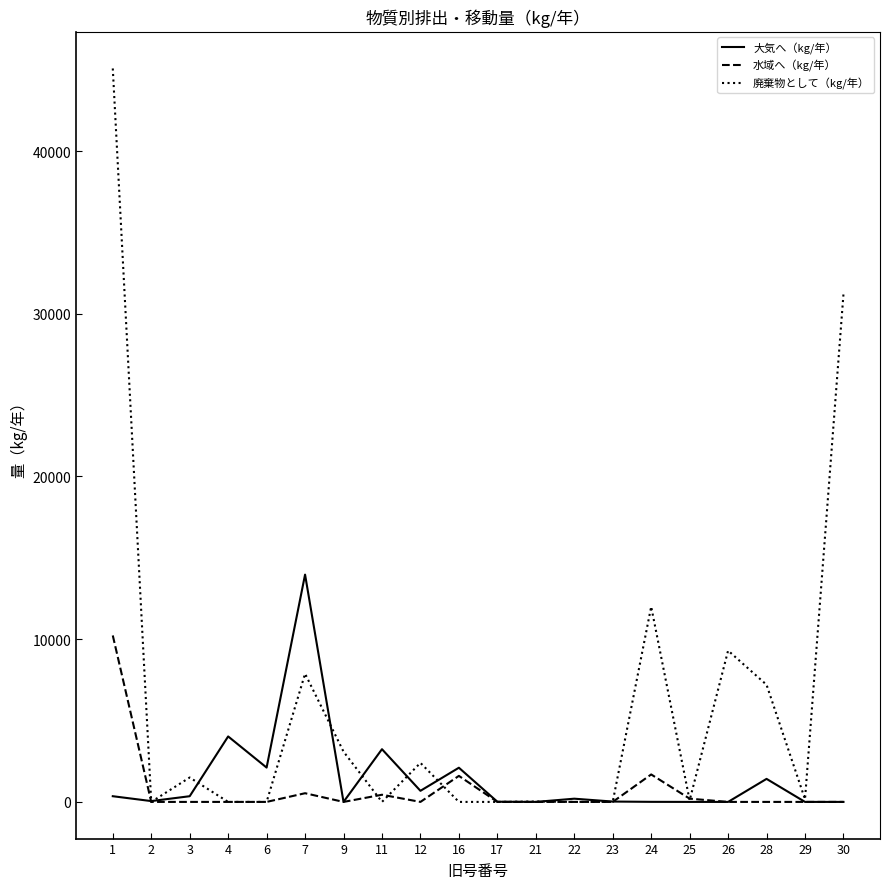

The 大気へ（kg/年） series shows 6841.3 at 26. True or false?

False